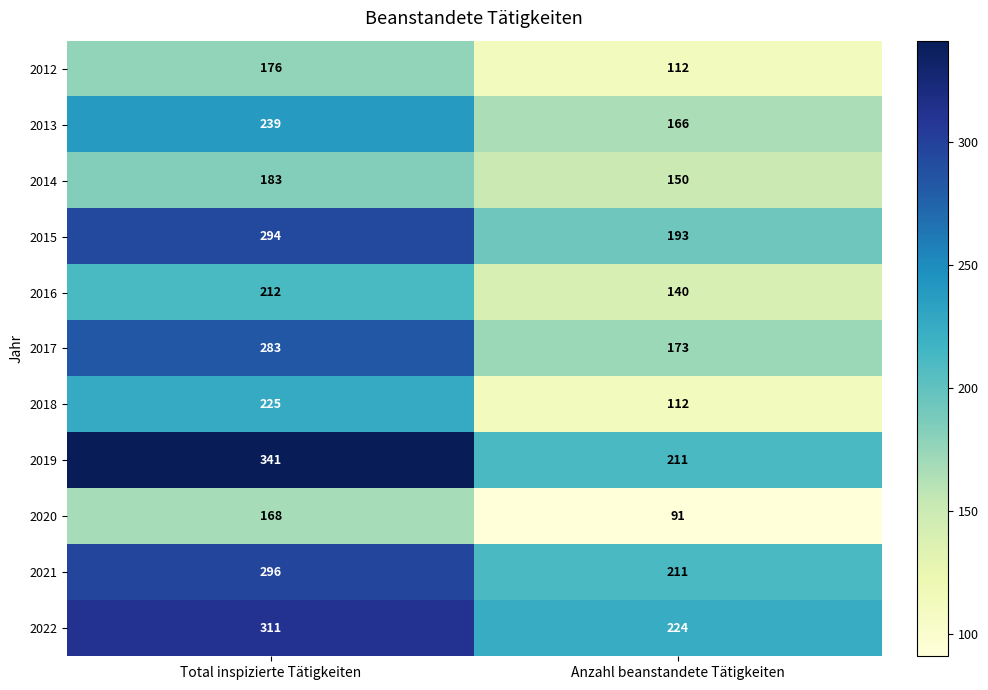

At Total inspizierte Tätigkeiten, list the series in order from smallest to largest.

2020, 2012, 2014, 2016, 2018, 2013, 2017, 2015, 2021, 2022, 2019